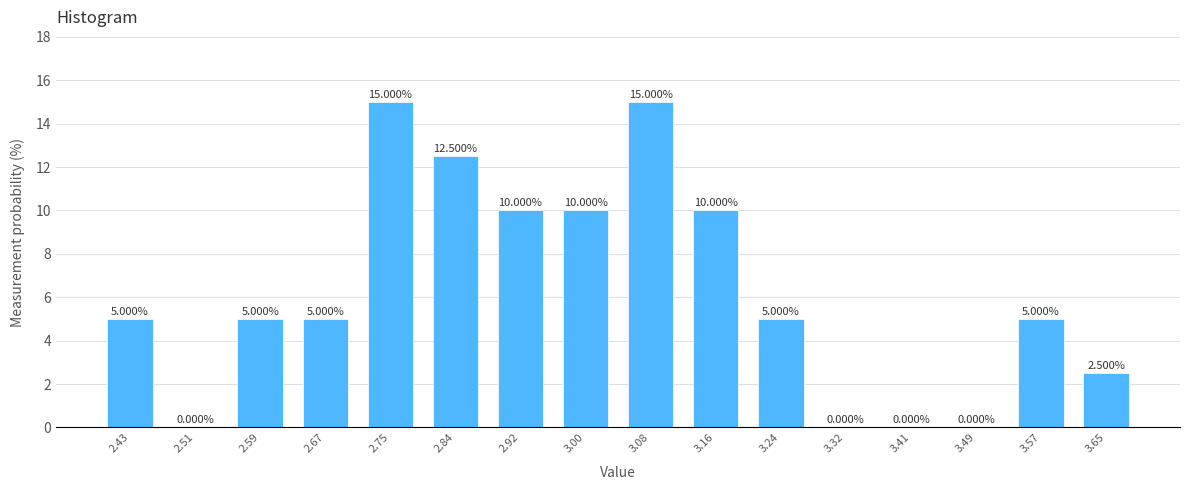

What is the sum of all values?

100.0